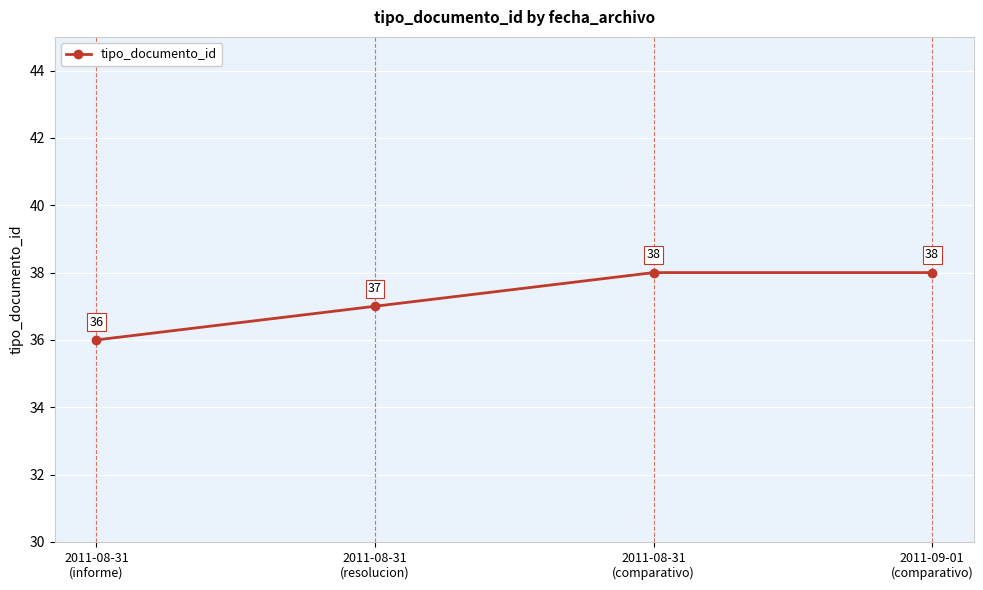

The chart shows a value of 38 at 2011-09-01
(comparativo). True or false?

True